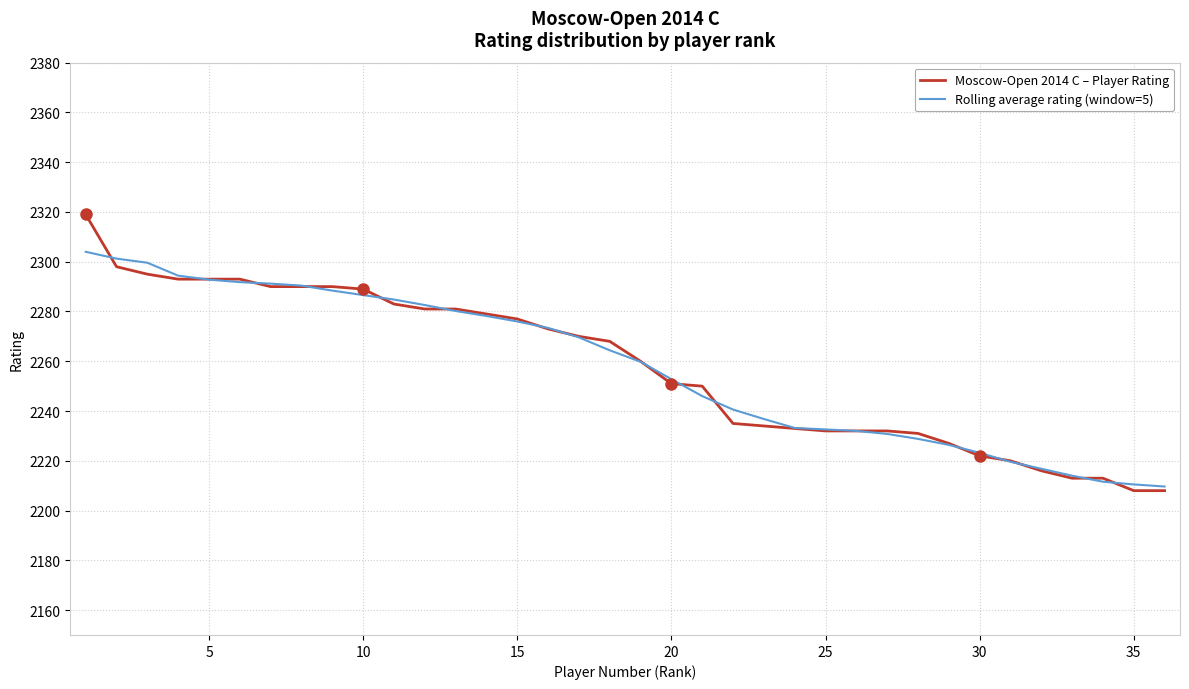

List the series in order of their peak value, lowest first.

Rolling average rating (window=5), Moscow-Open 2014 C – Player Rating